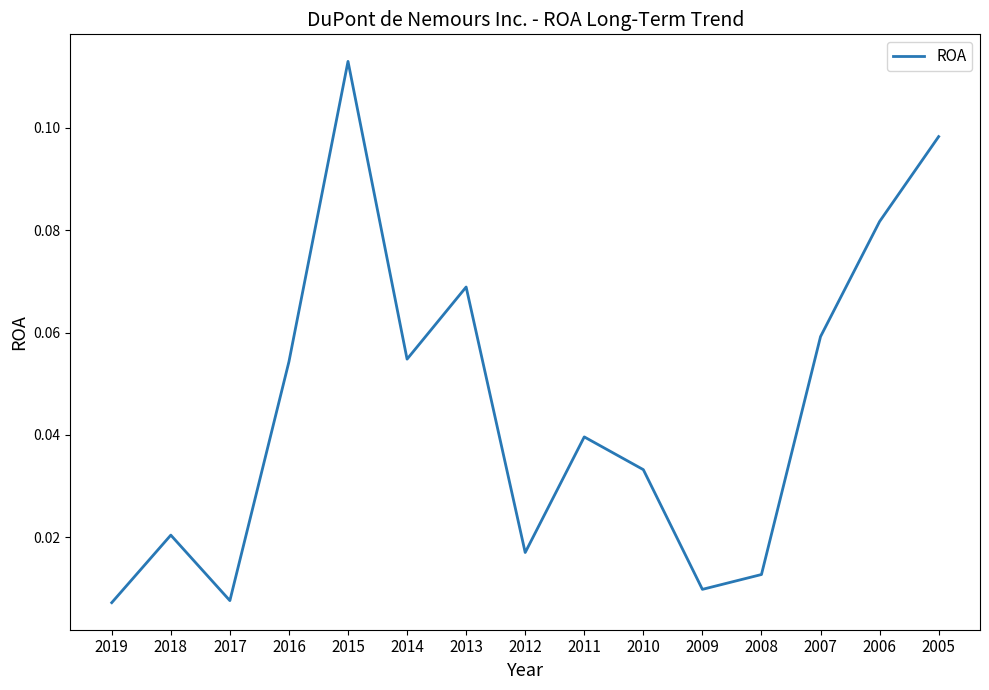

Is it true that the value at 2016 is 0.0?

False